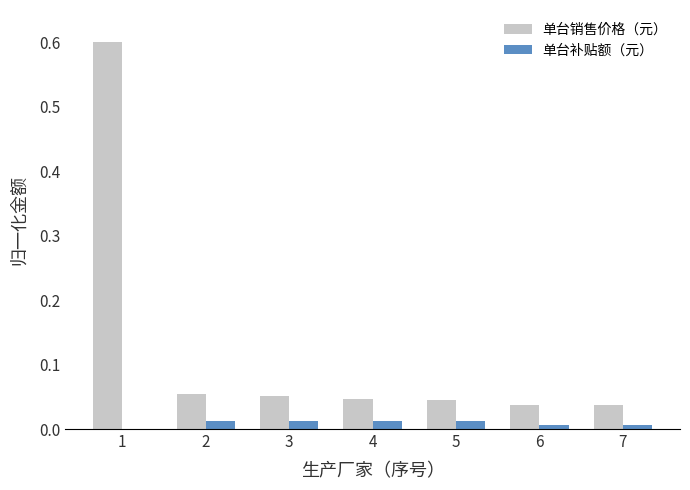

How many data points does each series have?

7